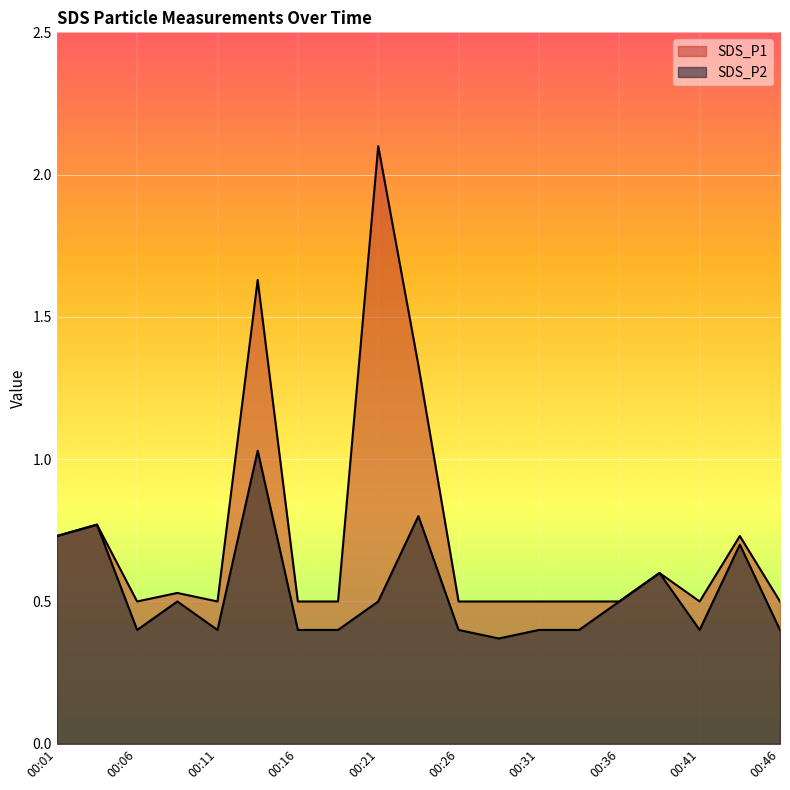

How many interior local peaks does the SDS_P1 series have?

6